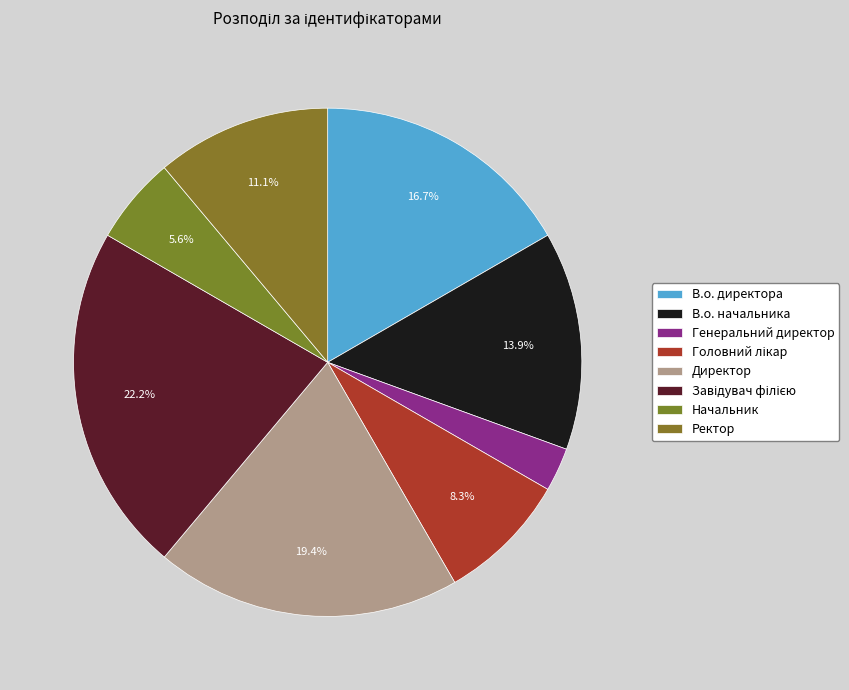

How many slices are in this pie chart?

8